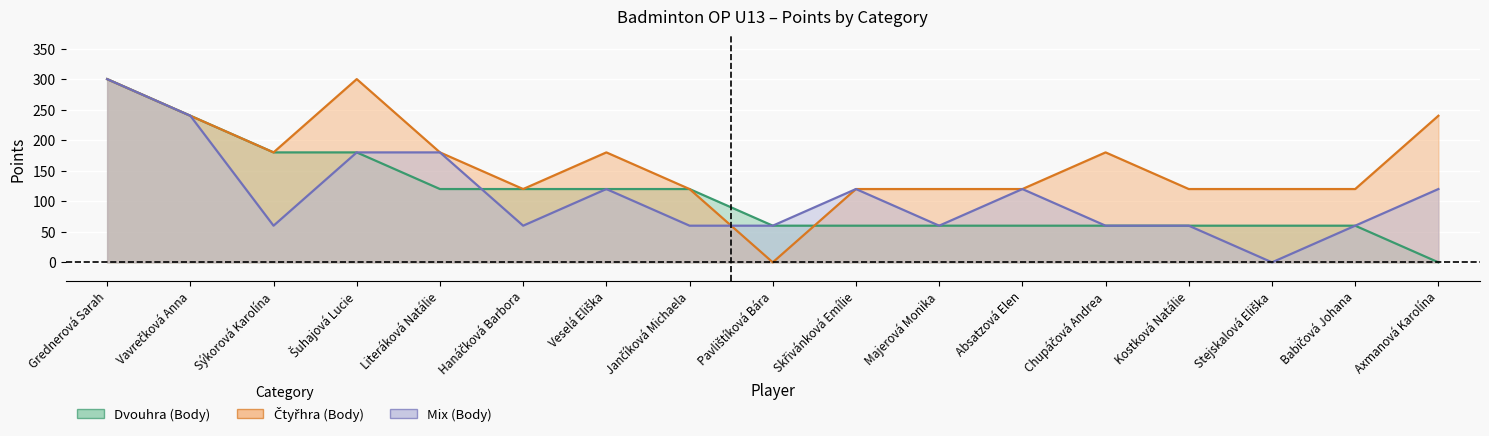

In Mix (Body), how many points are lower than both neighbors (excluding endpoints)?

4